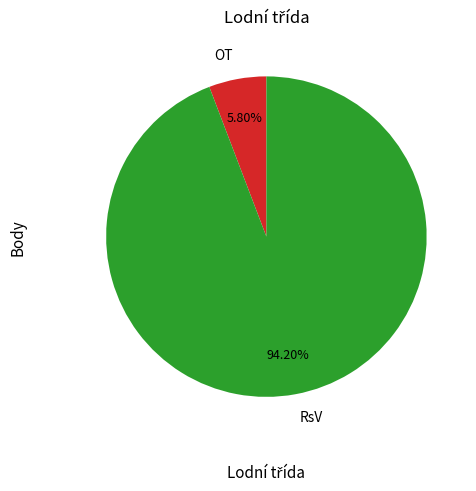

To the nearest percent, what portion does RsV represent?

94%